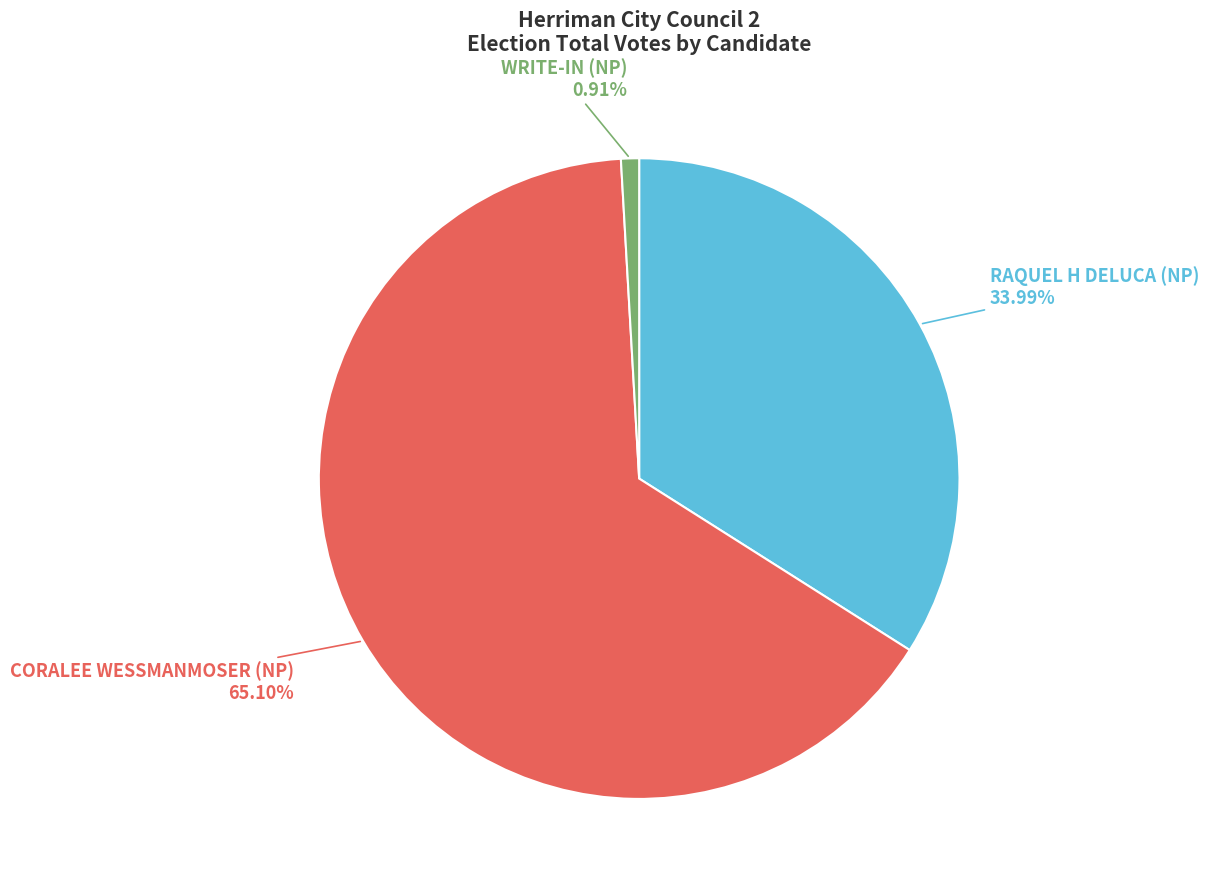

Does any single category account for the majority?

Yes